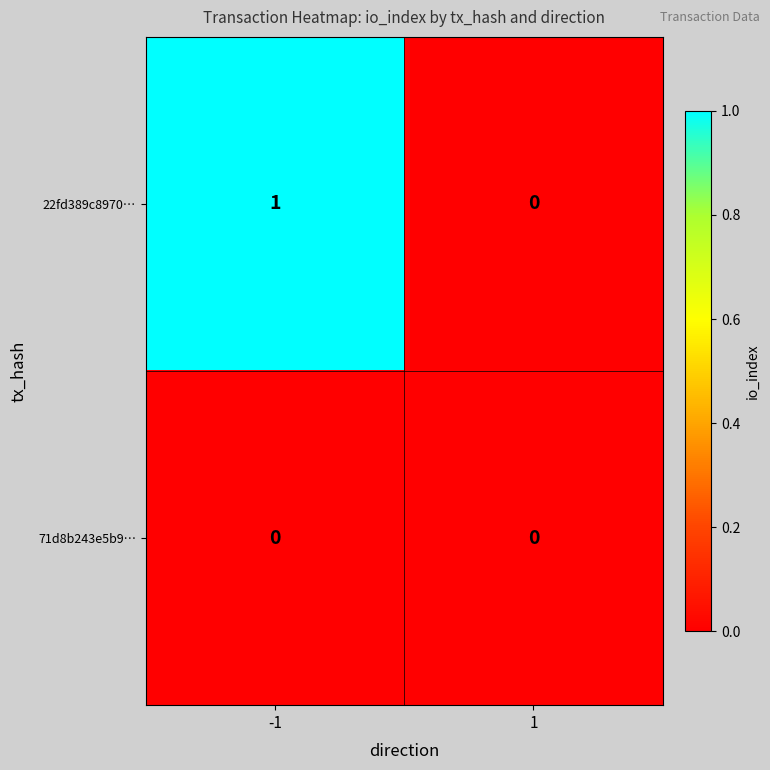

Which series has the widest spread of values?

22fd389c8970…